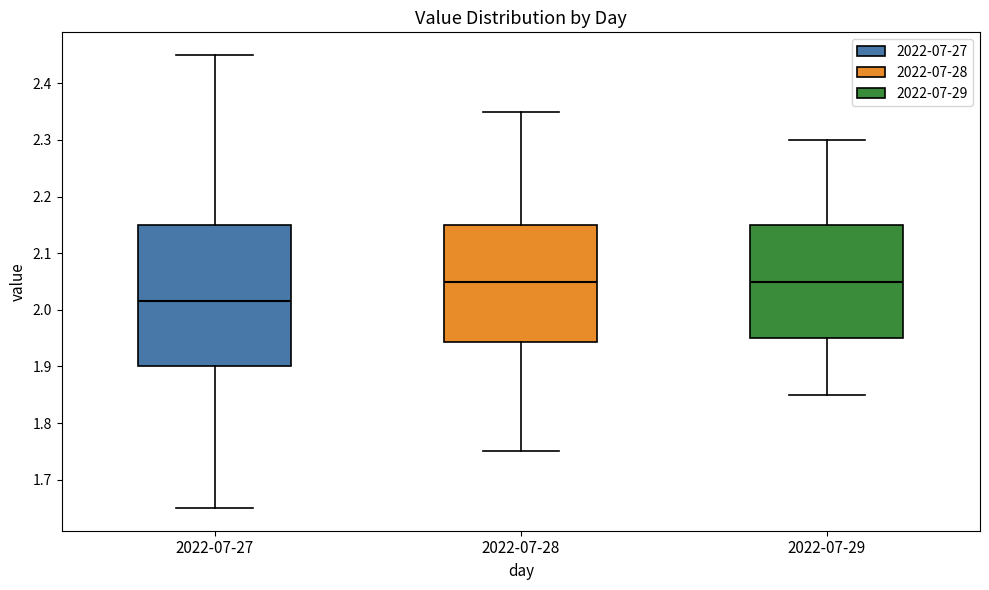

Reading left to right, read every box against the y-axis: the position of its median line, the range the box covers, and the ends of its whiskers. The values are not printed on the chart, so give them approximately, as read against the axis.

2022-07-27: median 2.02, box 1.90 to 2.15, whiskers 1.65 to 2.45
2022-07-28: median 2.05, box 1.94 to 2.15, whiskers 1.75 to 2.35
2022-07-29: median 2.05, box 1.95 to 2.15, whiskers 1.85 to 2.30